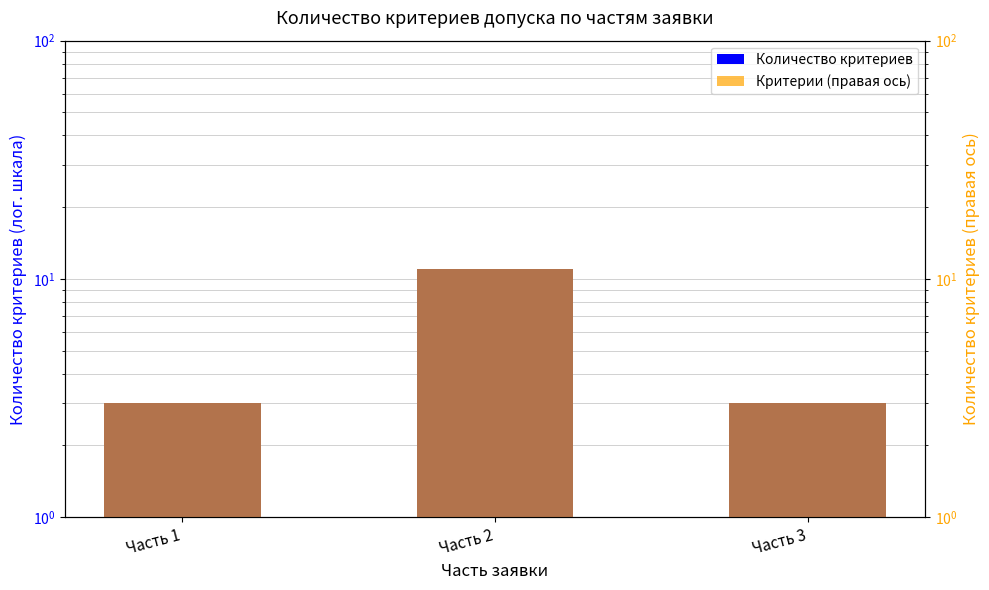

What is the lowest value of the Количество критериев series?

3